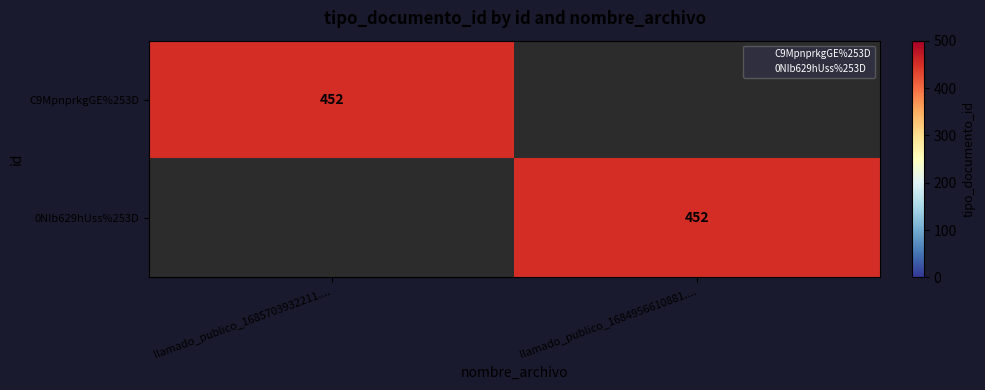

At which category is the sum across all series the highest?

llamado_publico_1685703932211....